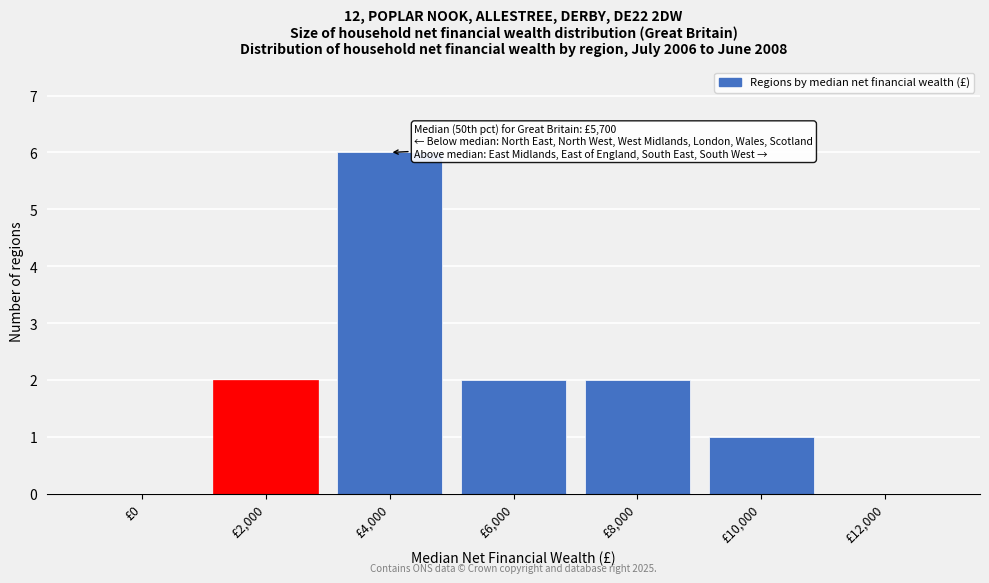

Reading left to right, extract all data points from this chart.

£0=0	£2,000=2	£4,000=6	£6,000=2	£8,000=2	£10,000=1	£12,000=0